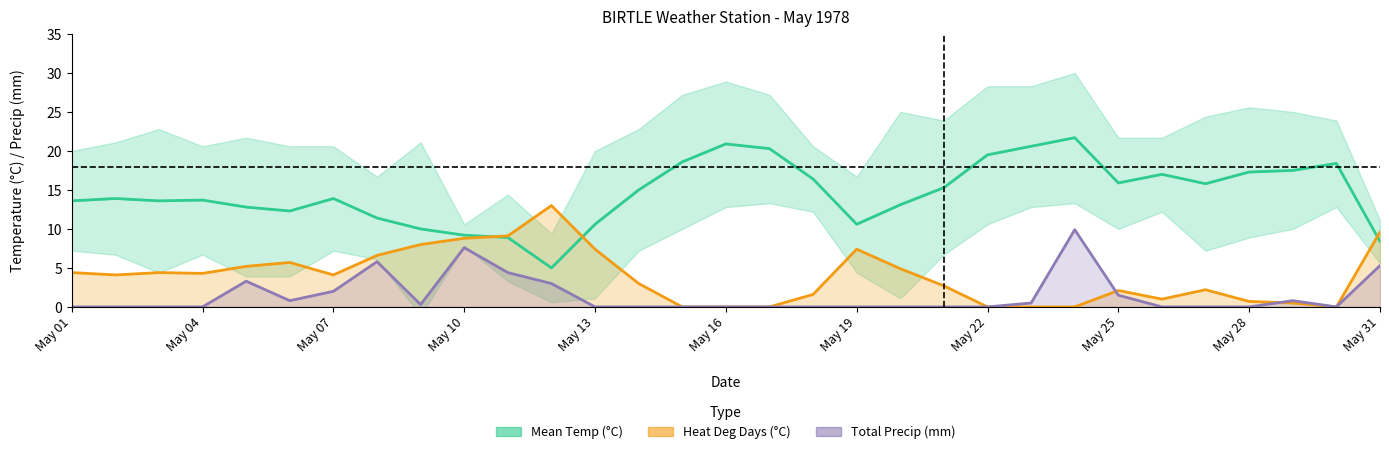

Reading left to right, what are all the values shown in this chart?

Mean Temp (°C): 13.6	13.9	13.6	13.7	12.8	12.3	13.9	11.4	10.0	9.2	8.9	5.0	10.6	15.0	18.6	20.9	20.3	16.4	10.6	13.1	15.3	19.5	20.6	21.7	15.9	17.0	15.8	17.3	17.5	18.4	8.4
Heat Deg Days (°C): 4.4	4.1	4.4	4.3	5.2	5.7	4.1	6.6	8.0	8.8	9.1	13.0	7.4	3.0	0.0	0.0	0.0	1.6	7.4	4.9	2.7	0.0	0.0	0.0	2.1	1.0	2.2	0.7	0.5	0.0	9.6
Total Precip (mm): 0.0	0.0	0.0	0.0	3.3	0.8	2.0	5.8	0.3	7.6	4.4	3.0	0.0	0.0	0.0	0.0	0.0	0.0	0.0	0.0	0.0	0.0	0.5	9.9	1.5	0.0	0.0	0.0	0.8	0.0	5.3